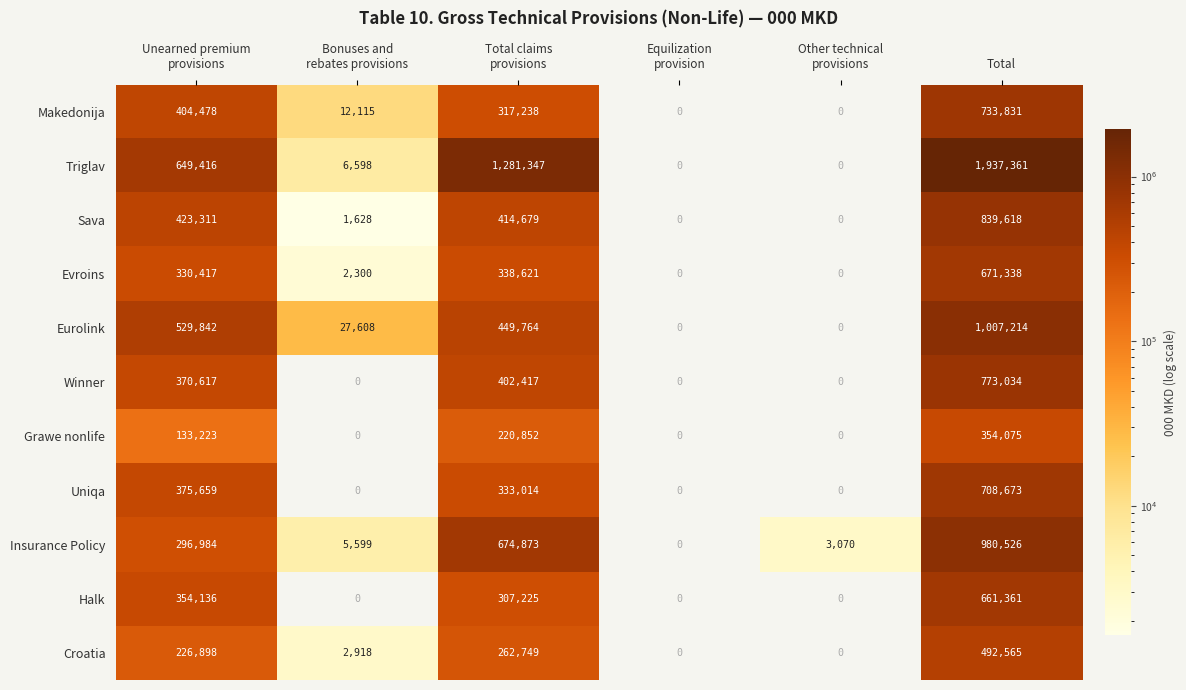

What is the total value across all series at Total?

9159596